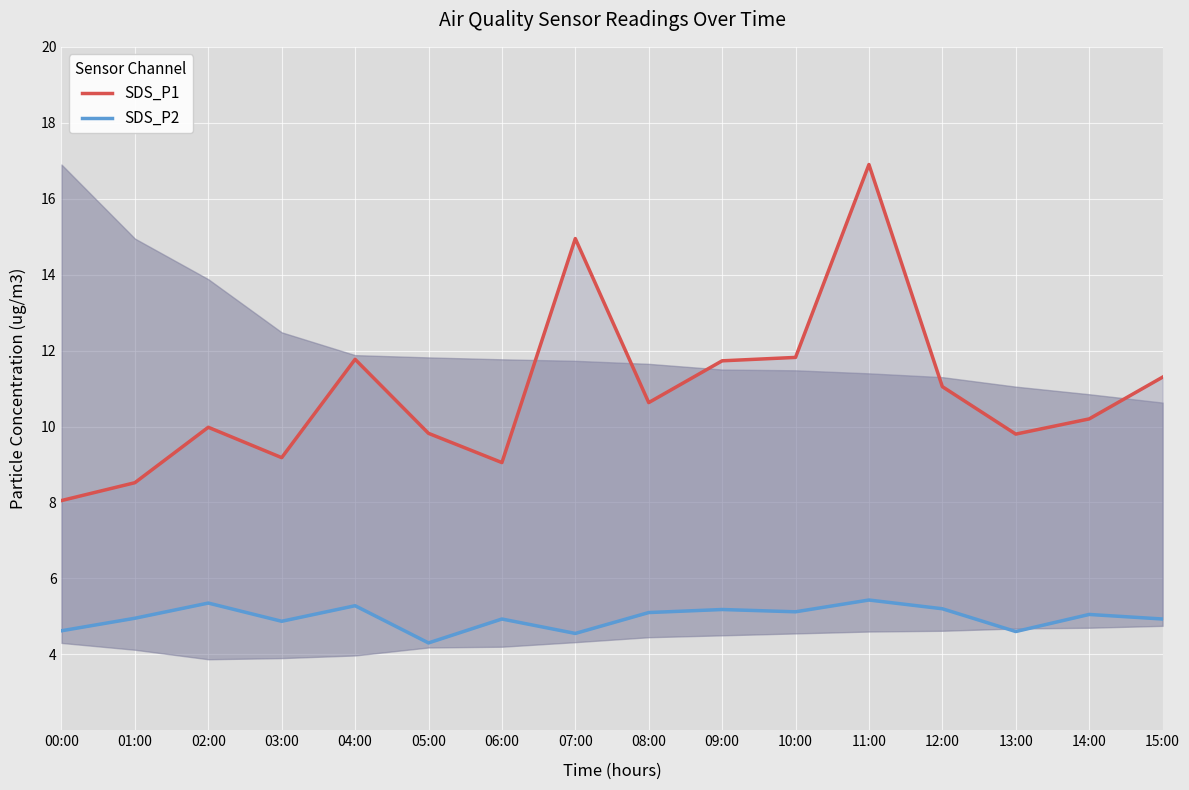

Which has a higher value, 10:00 or 02:00?

10:00